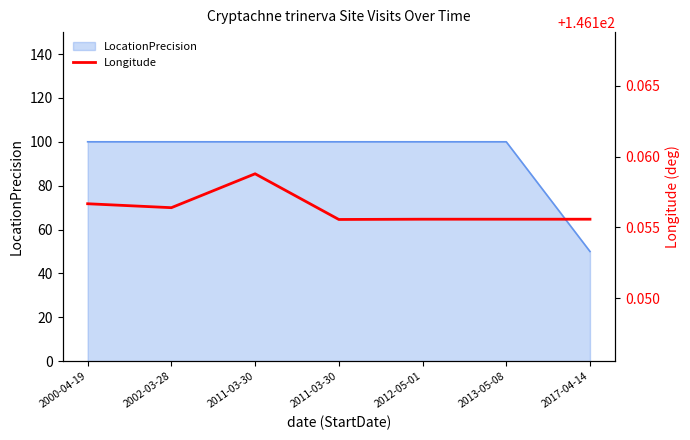

Which label corresponds to the largest value in the chart?

2011-03-30